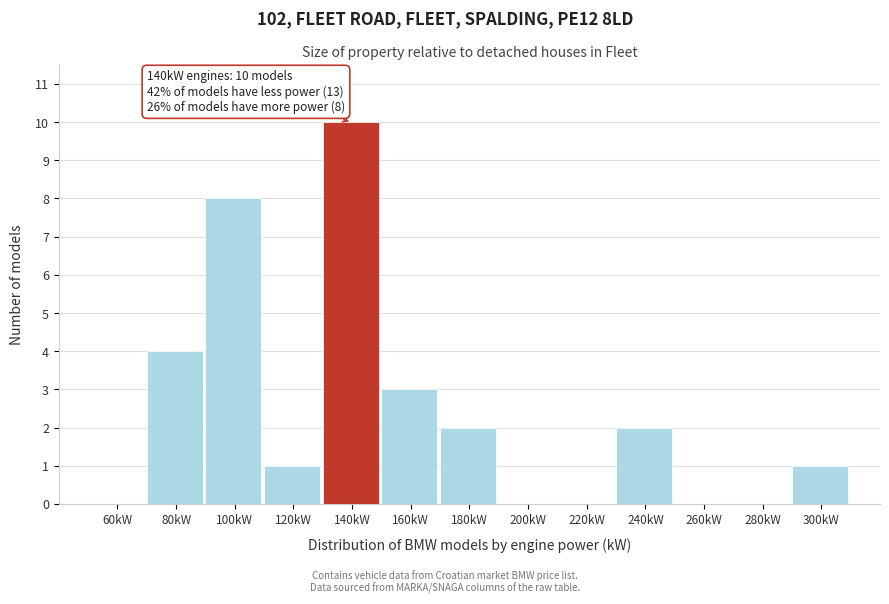

Reading left to right, list all the values displayed in this chart.

60kW=0	80kW=4	100kW=8	120kW=1	140kW=10	160kW=3	180kW=2	200kW=0	220kW=0	240kW=2	260kW=0	280kW=0	300kW=1